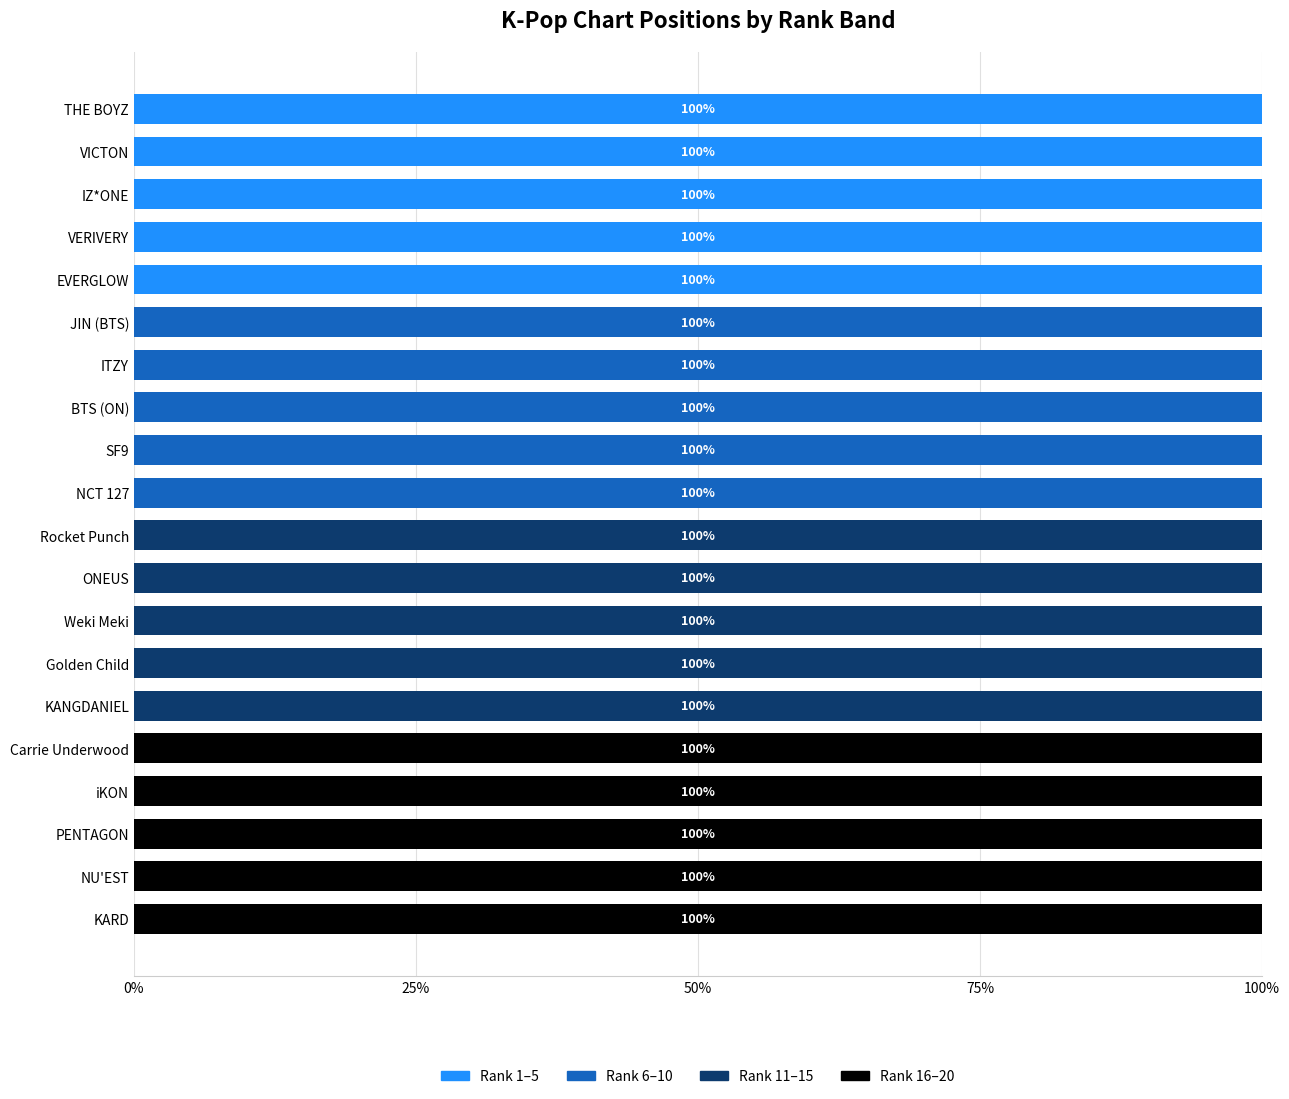

What is the sum of all Rank 1–5 values?

500